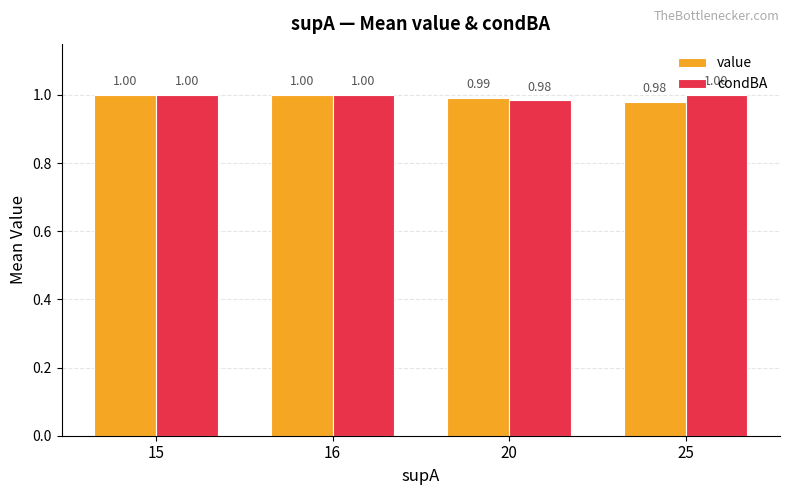

List the series in order of their overall mean, highest first.

condBA, value